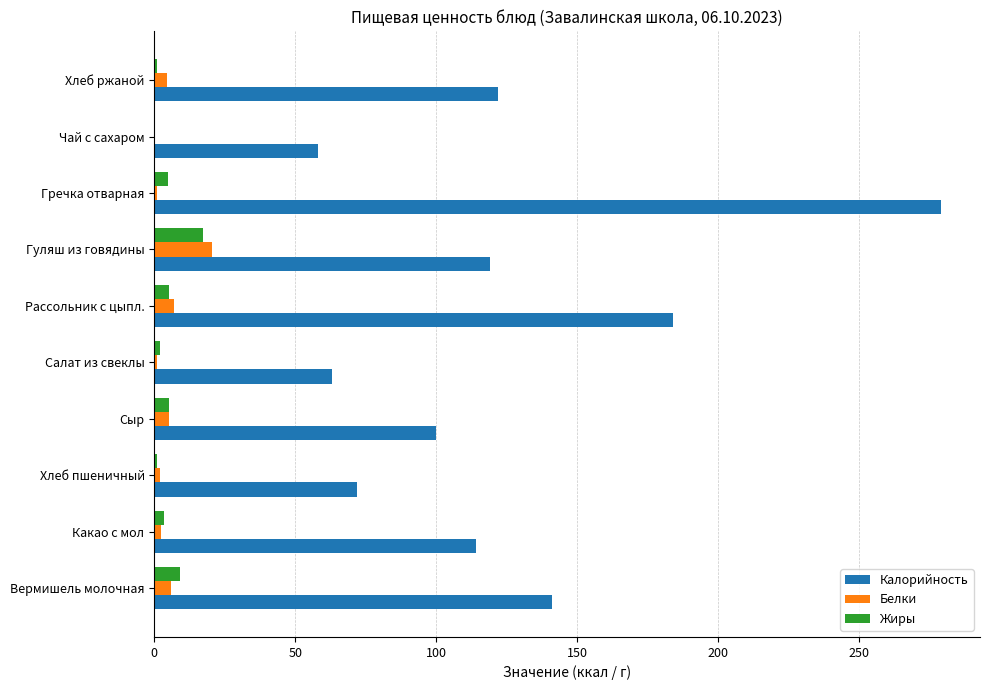

The value of Калорийность at Какао с мол is 114.0. True or false?

True